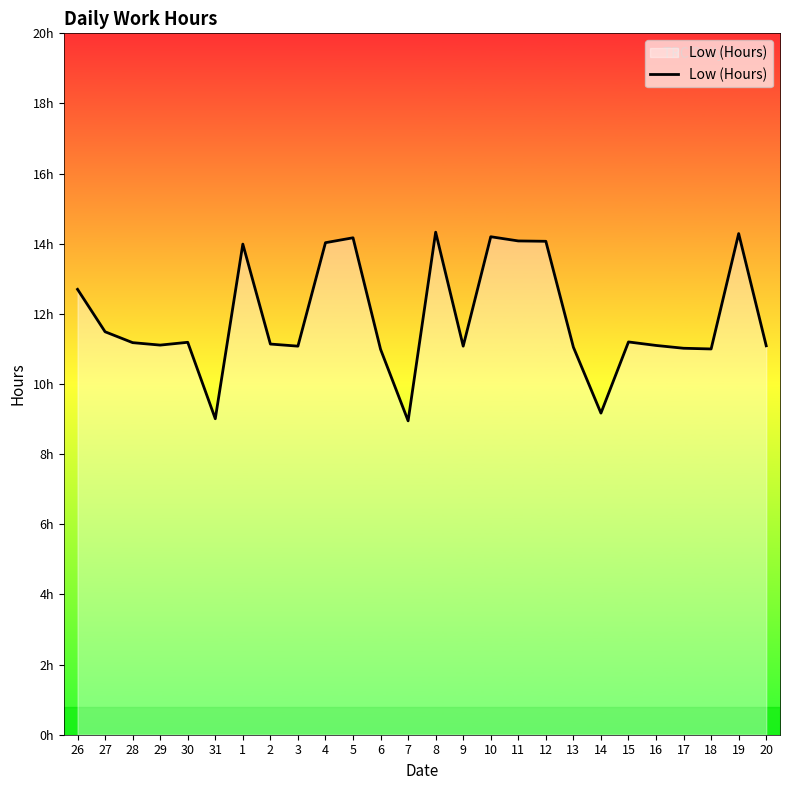

What is the greatest value displayed?

14.3